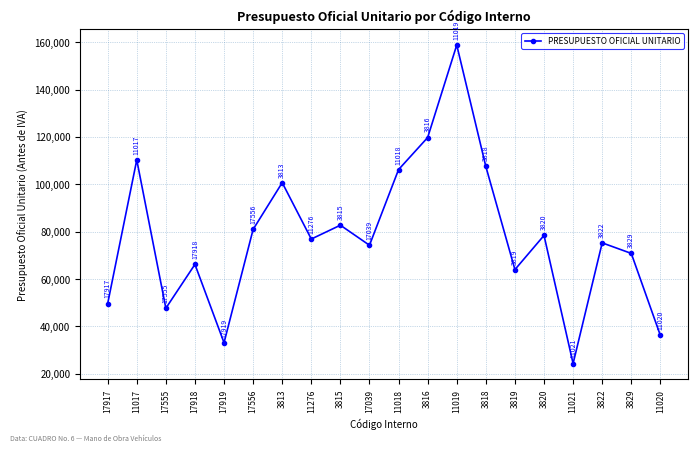

How many lines are shown in the chart?

1